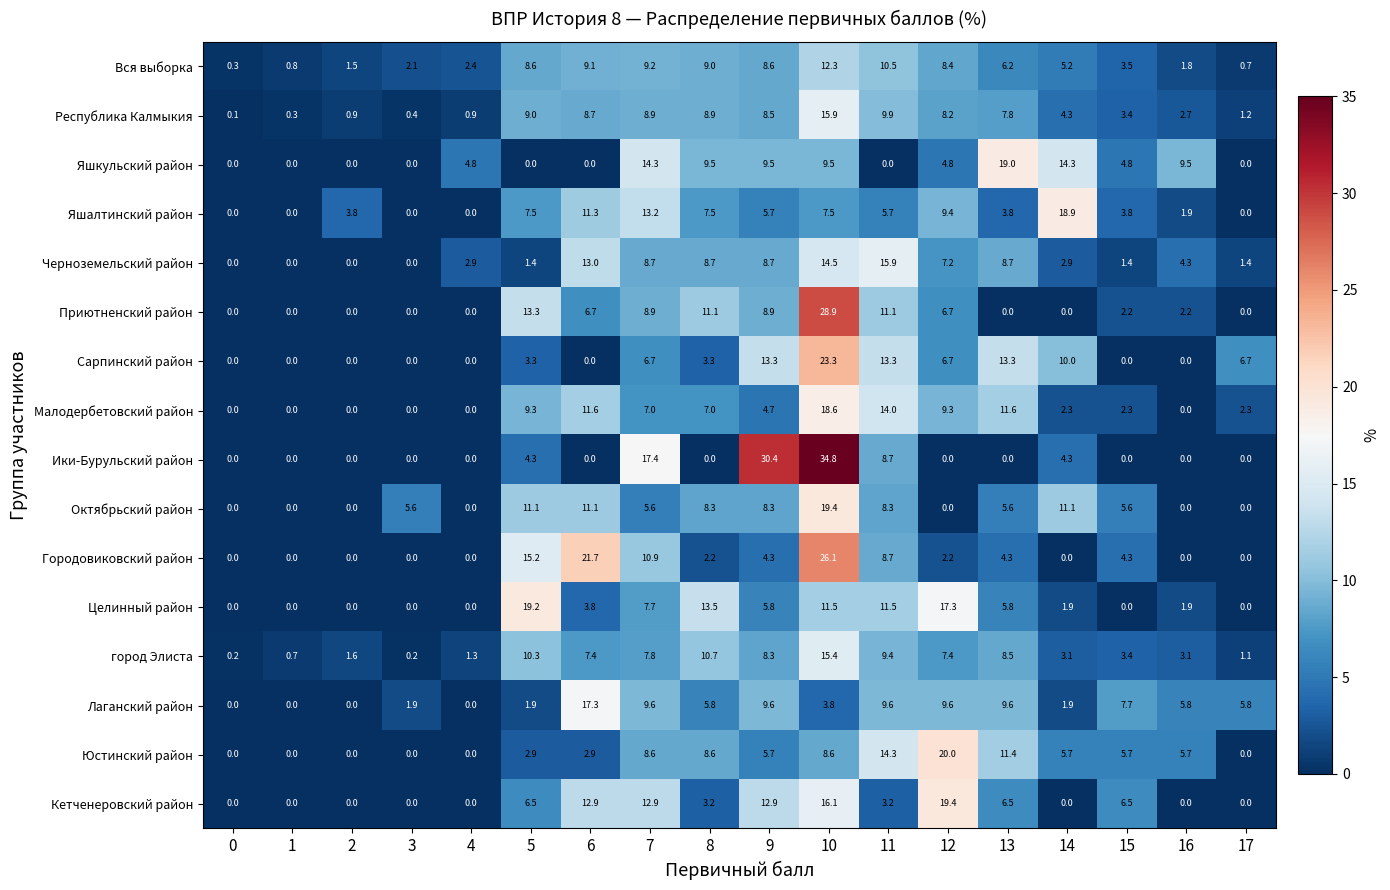

Read the Кетченеровский район value at 9.

12.9